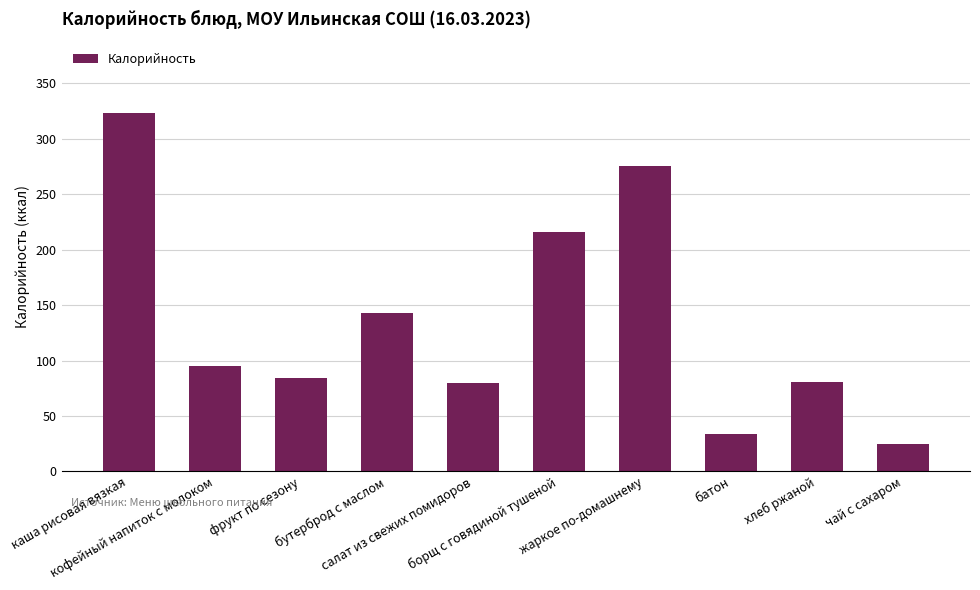

Are the bars horizontal?

No